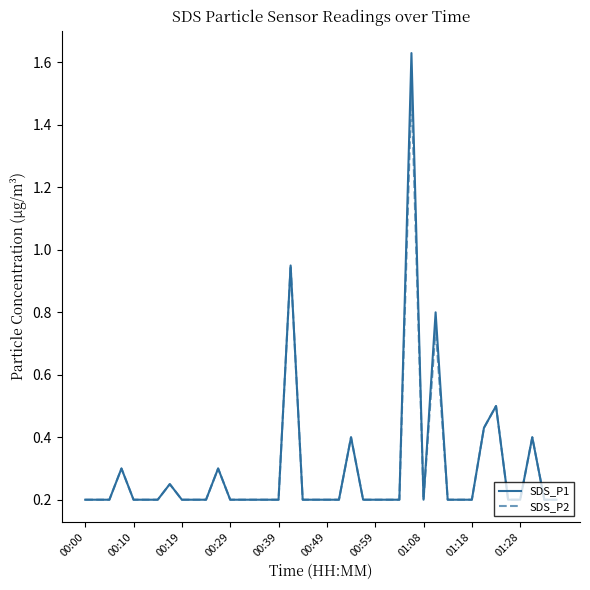

What is the difference between the maximum and minimum values in the SDS_P1 series?

1.4